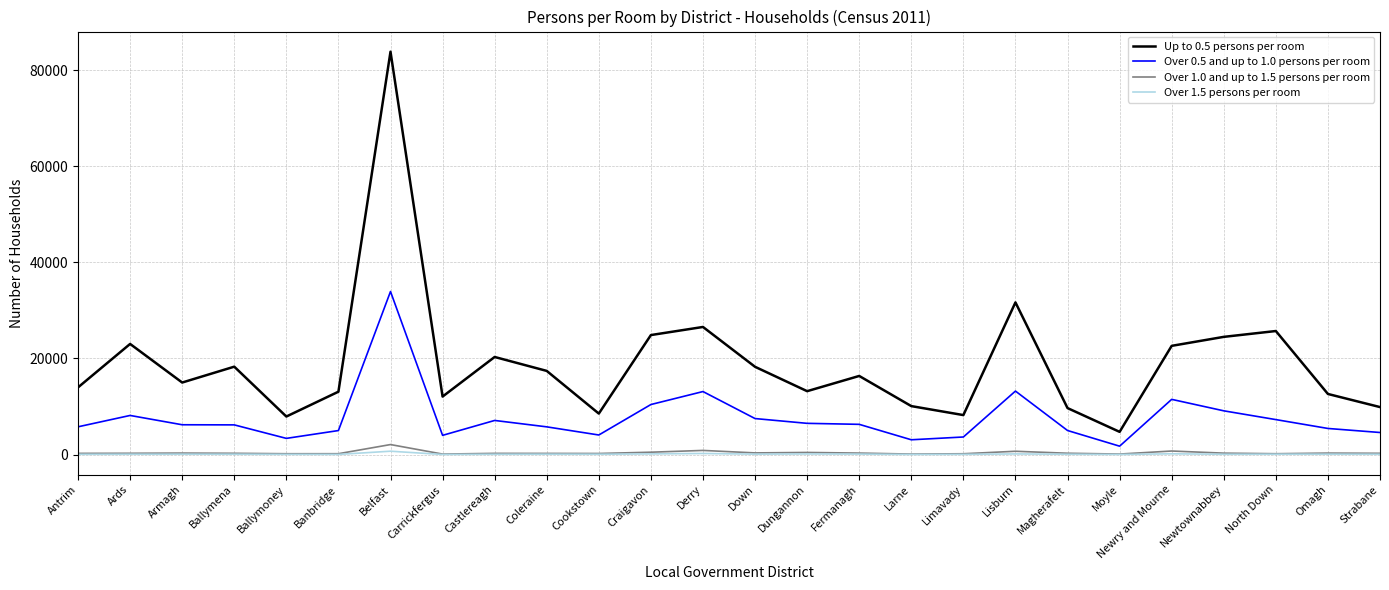

Which series has the largest range (max minus min)?

Up to 0.5 persons per room